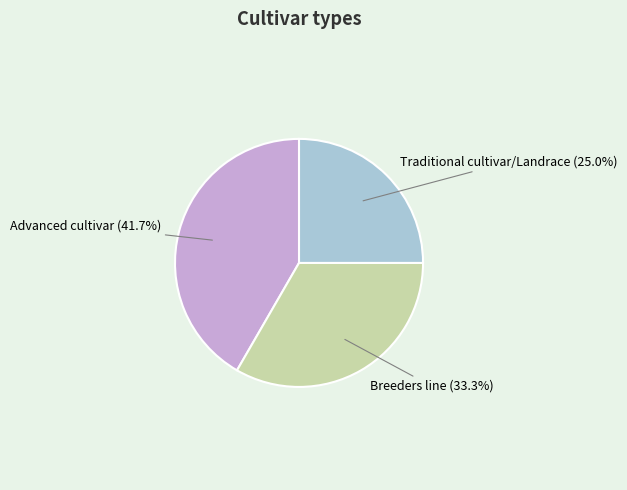

Does Advanced cultivar represent more than half of the total?

No